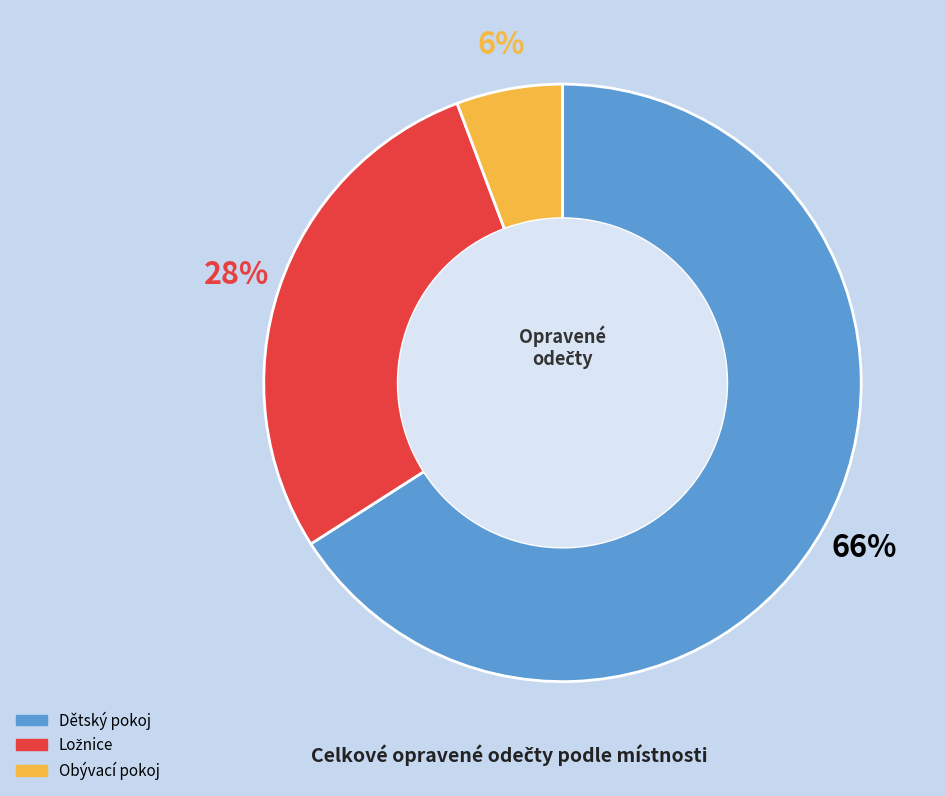

To the nearest percent, what is the average slice percentage?

33%